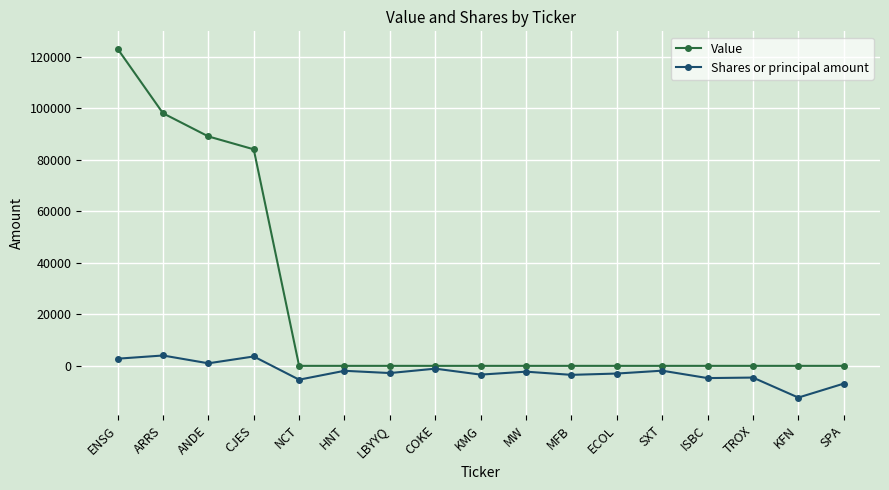

True or false: Shares or principal amount has more than 2 interior local peaks.

True